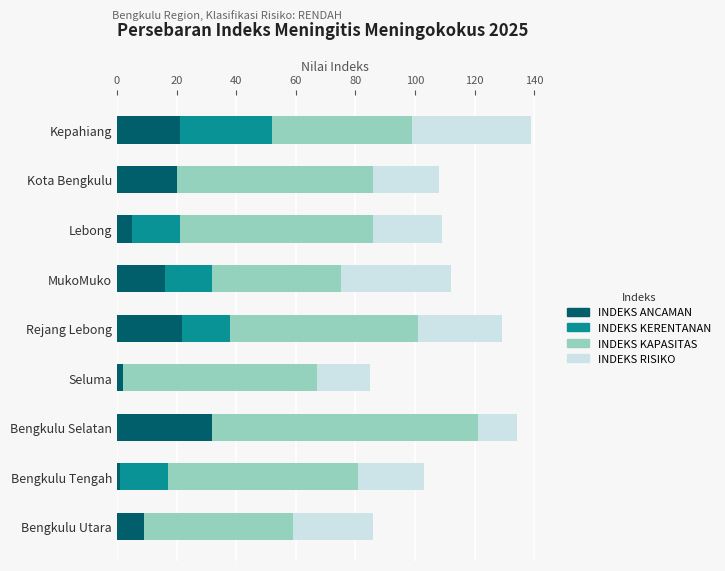

What is the maximum value for INDEKS ANCAMAN?

32